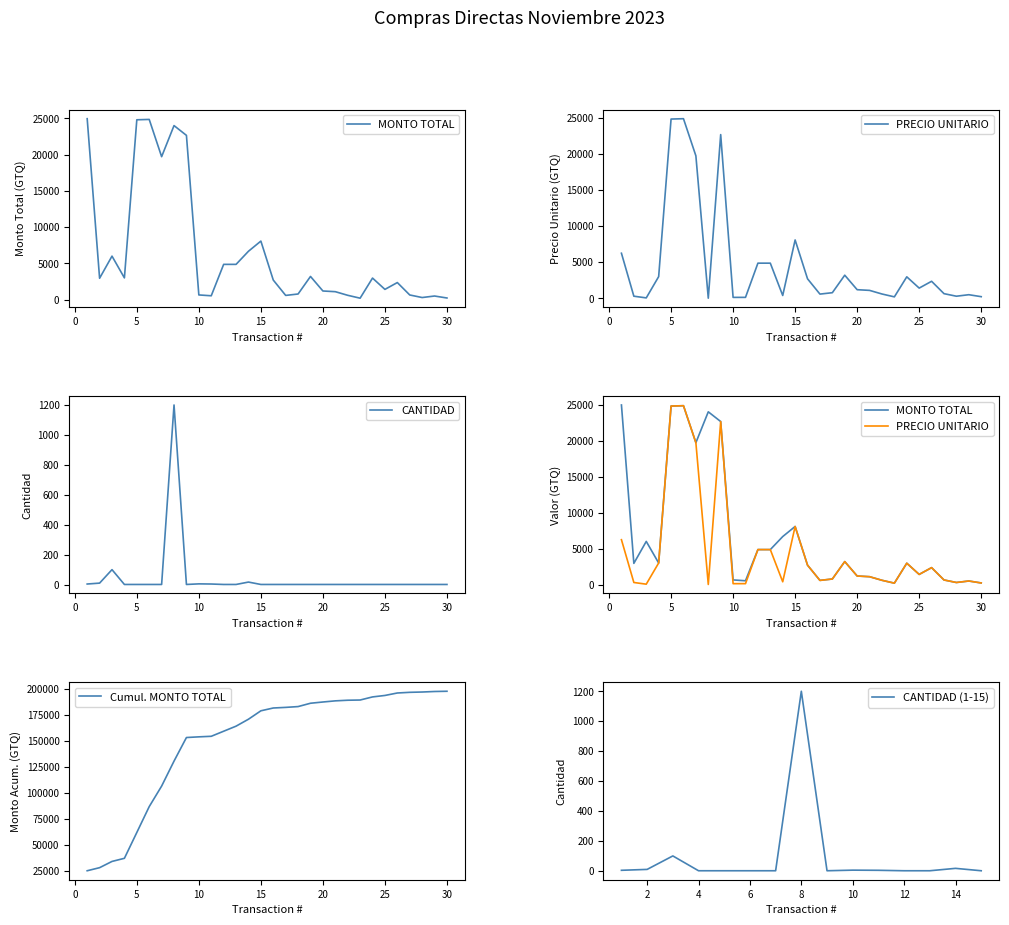

What is the value of the MONTO TOTAL point at the 19th from the left?

3200.0